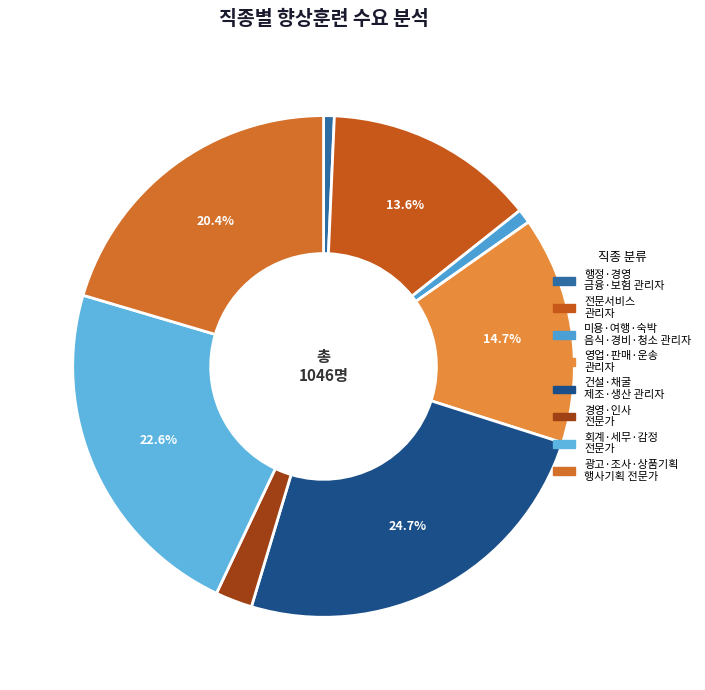

What is the ratio of the value at 회계·세무·감정 전문가 to the value at 전문서비스 관리자?

1.7